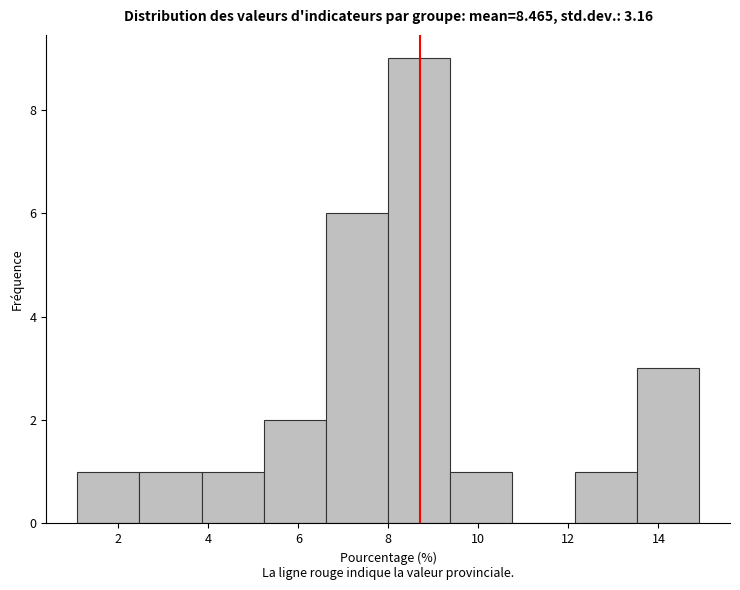

Reading left to right, list every bar in this chart as the range it spans on the x-axis followed by its height. Neither the bar edges nor the heights are printed on the chart, so give them approximately, as read against the axes.

1.0 to 2.4: 1
2.4 to 3.8: 1
3.8 to 5.2: 1
5.2 to 6.6: 2
6.6 to 8.0: 6
8.0 to 9.4: 9
9.4 to 10.8: 1
10.8 to 12.2: 0
12.2 to 13.6: 1
13.6 to 14.8: 3